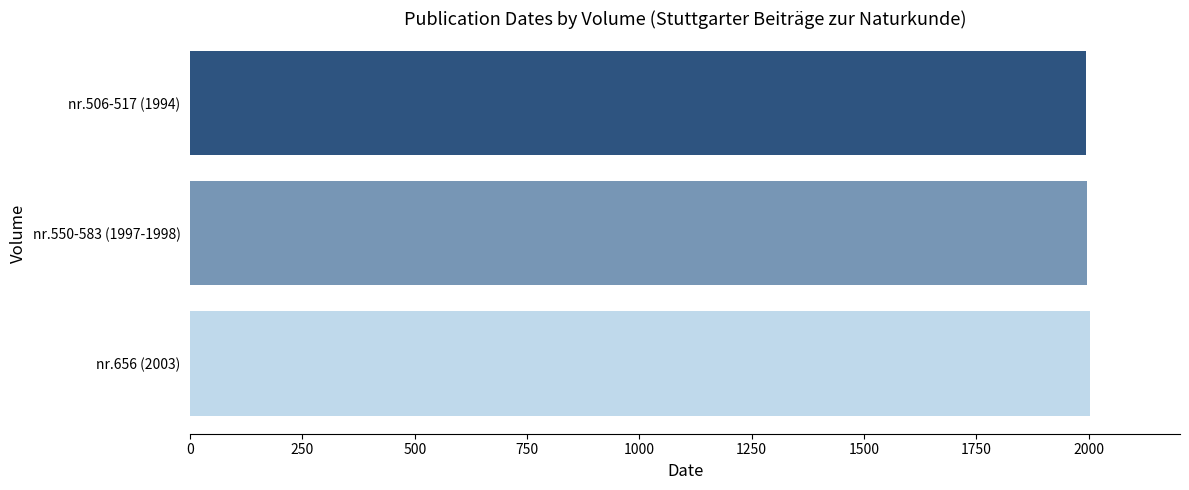

True or false: the data shows 1997 at nr.550-583 (1997-1998).

True